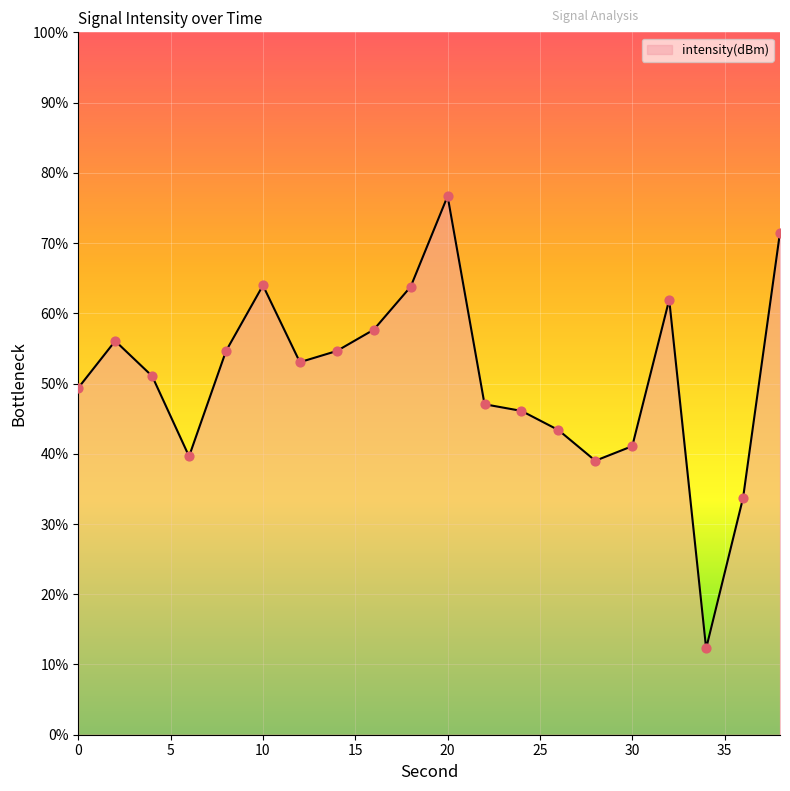

What is the smallest value displayed?

12.3